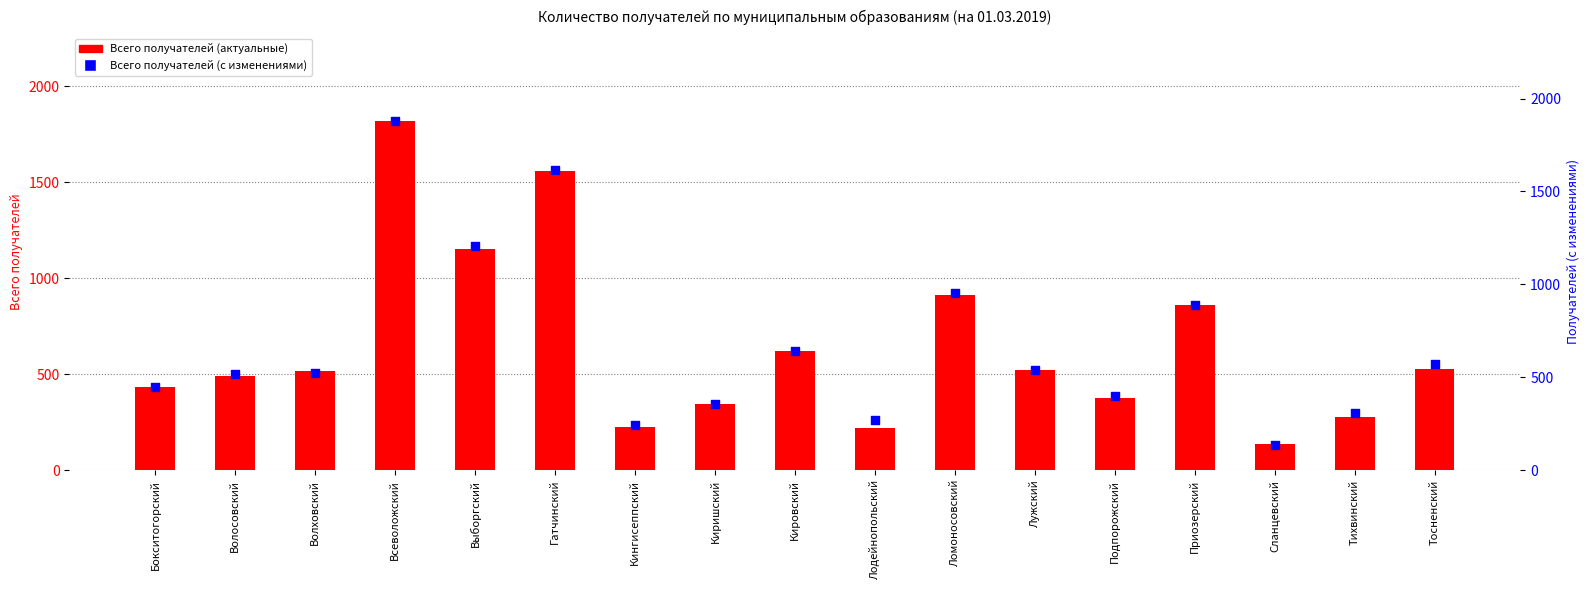

At which category is the sum across all series the highest?

Всеволожский